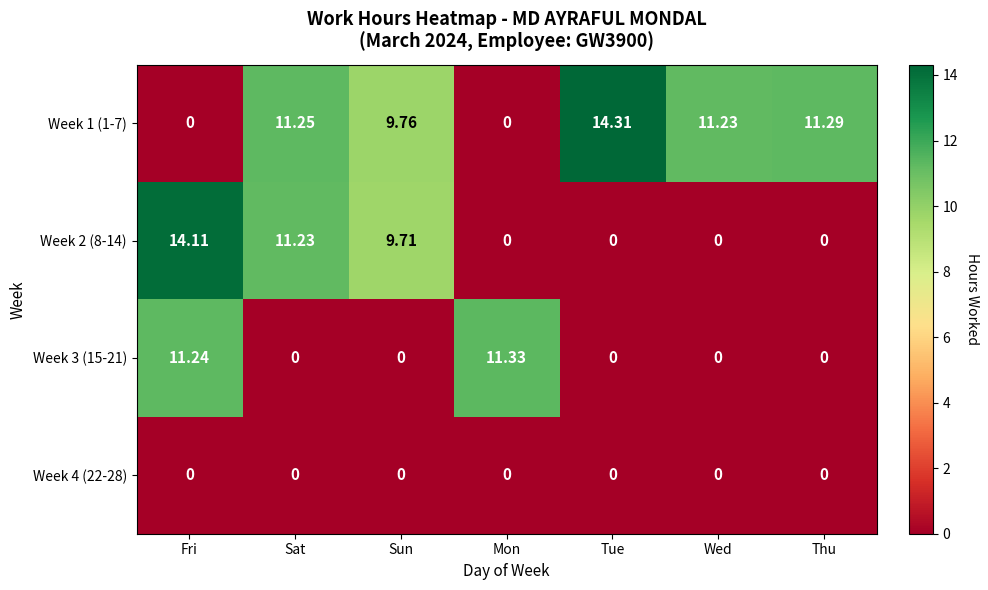

List the series in order of their overall mean, highest first.

Week 1 (1-7), Week 2 (8-14), Week 3 (15-21), Week 4 (22-28)